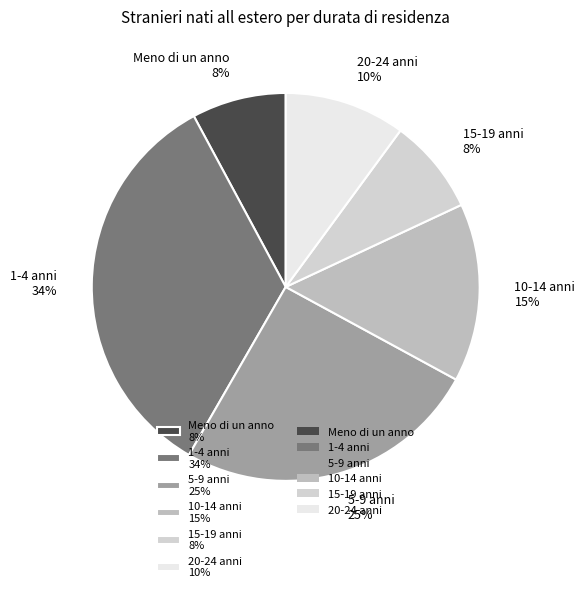

Do 1-4 anni and 15-19 anni together represent more than half of the pie?

No